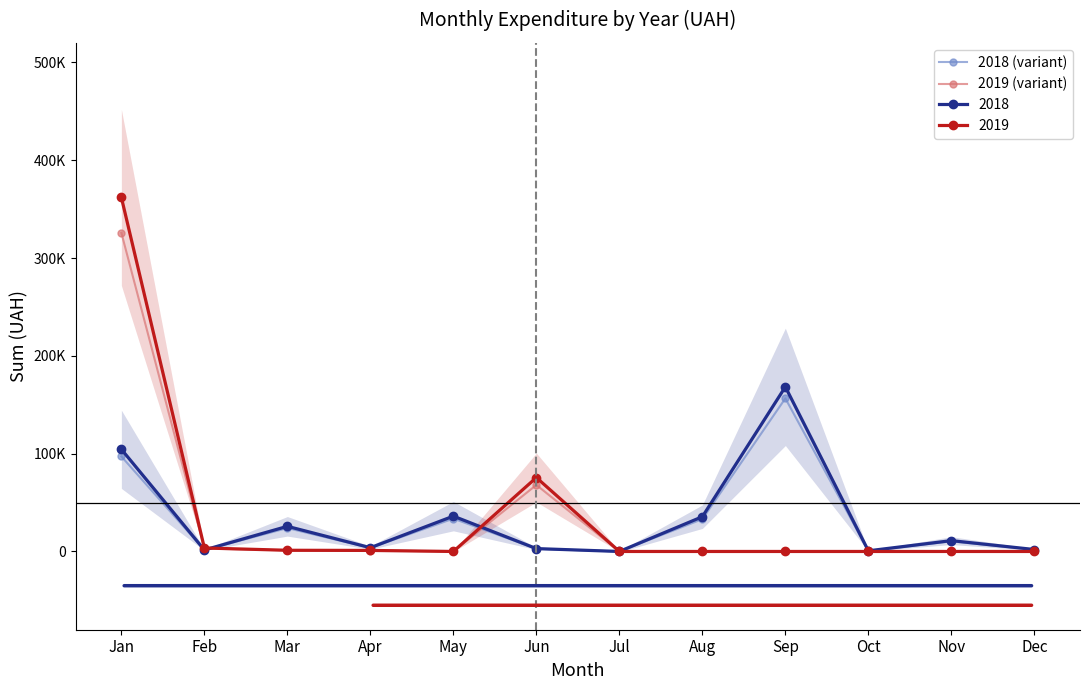

What is the total value across all series at Aug?

33045.5